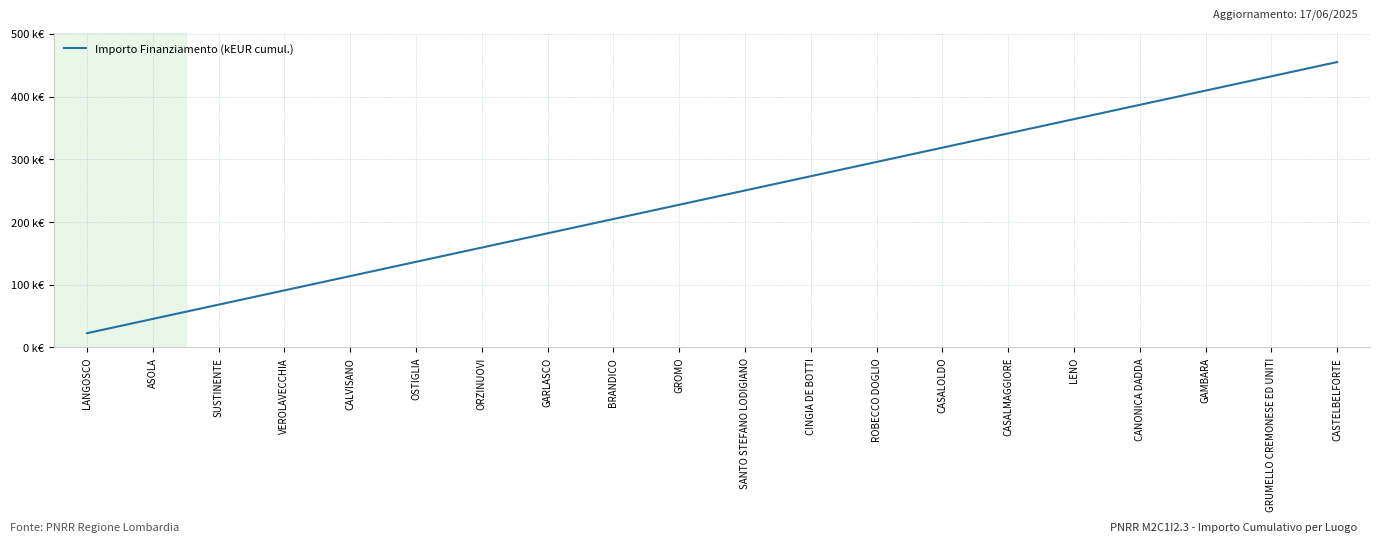

Does the chart have visible grid lines?

Yes